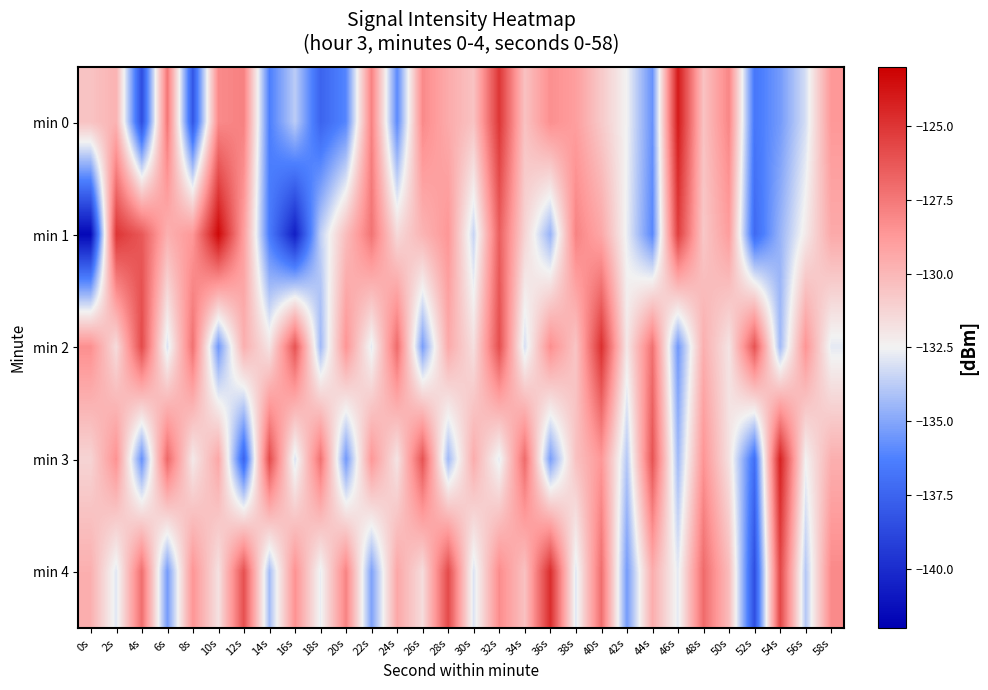

How many data points does each series have?

30